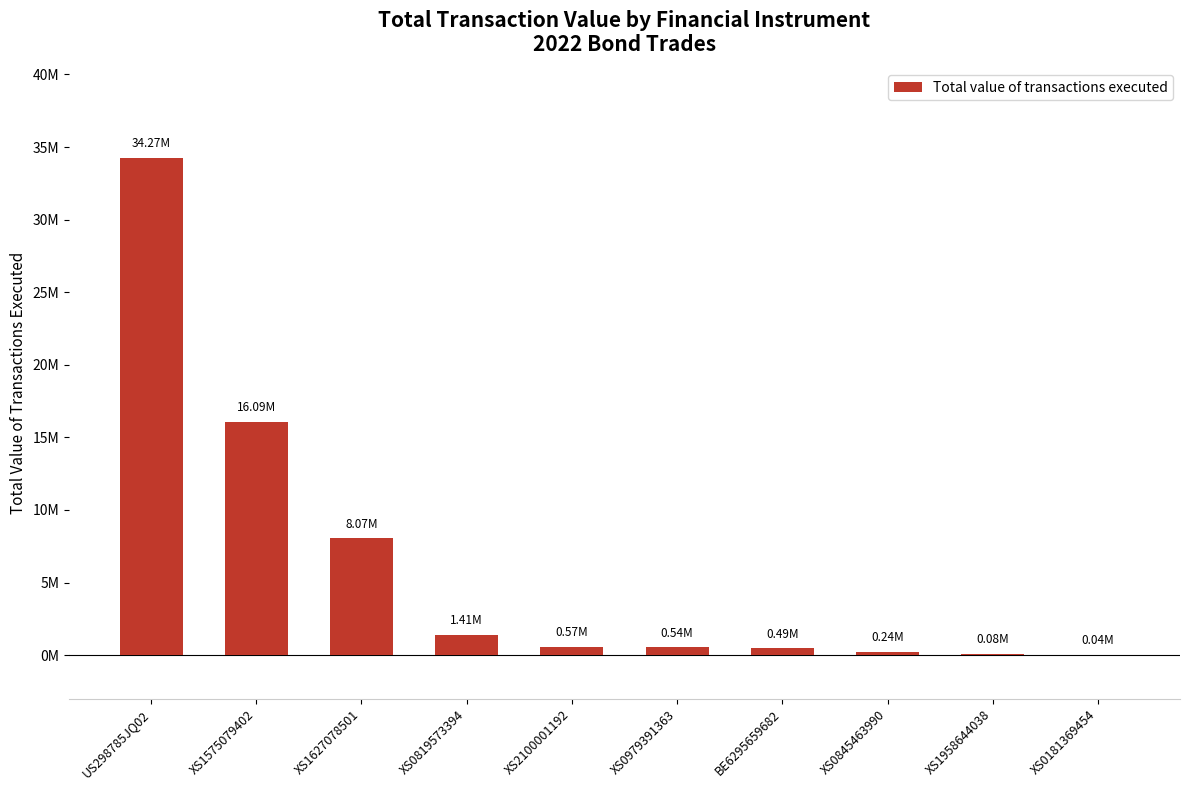

What is the average value?

6179438.1